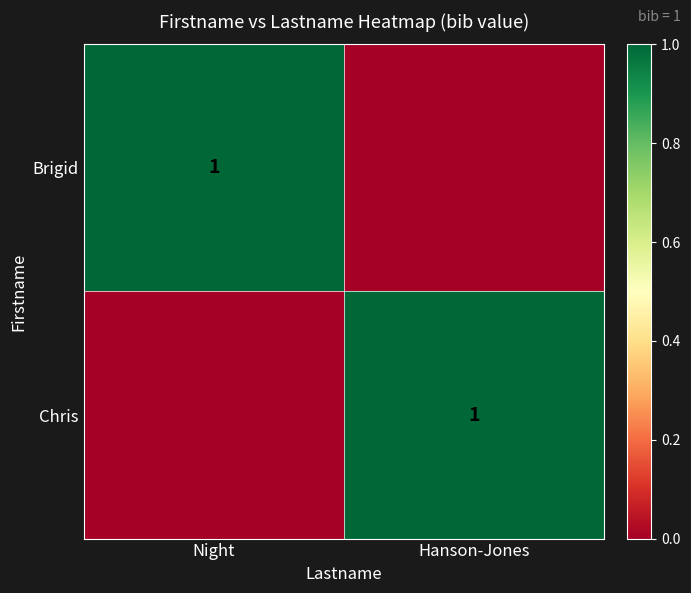

The Brigid series shows 1 at Night. True or false?

True